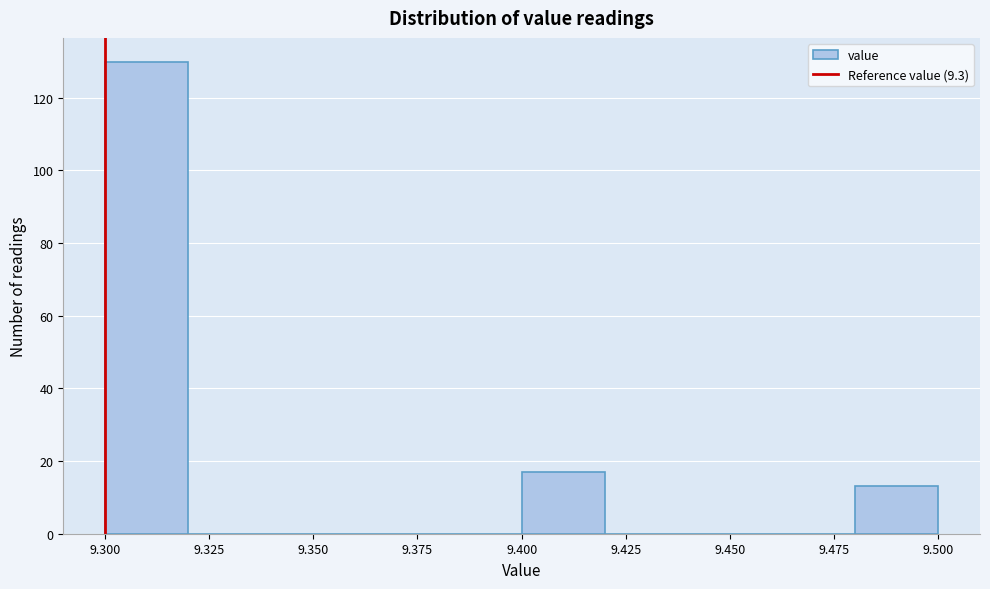

Reading left to right, list every bar in this chart as the range it spans on the x-axis followed by its height. The values are not printed on the chart, so give them approximately, as read against the axis.

9.30 to 9.32: 130
9.32 to 9.34: 0
9.34 to 9.36: 0
9.36 to 9.38: 0
9.38 to 9.40: 0
9.40 to 9.42: 18
9.42 to 9.44: 0
9.44 to 9.46: 0
9.46 to 9.48: 0
9.48 to 9.50: 14